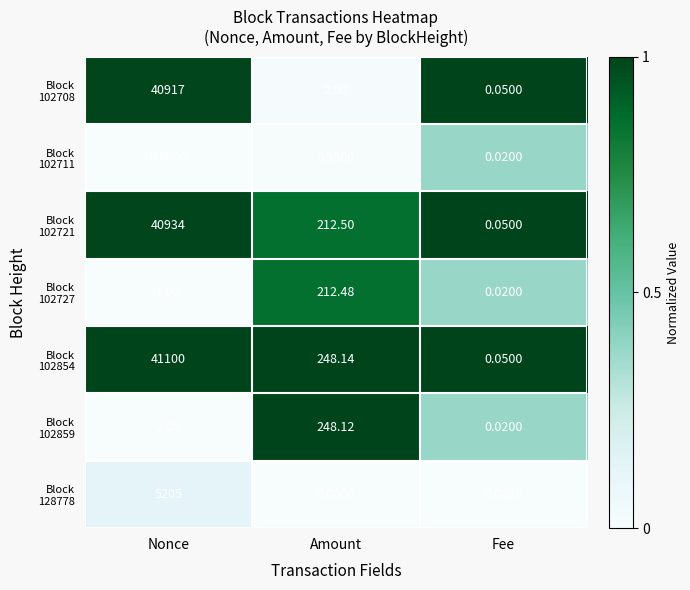

At how many categories does at least one series exceed 0?

3